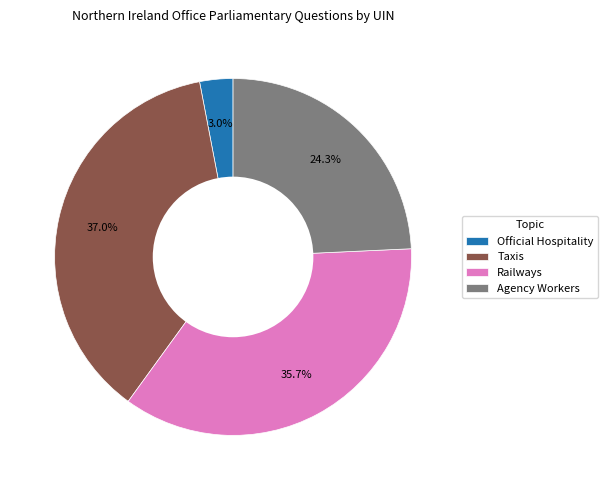

Is the sum of Agency Workers and Railways greater than half?

Yes